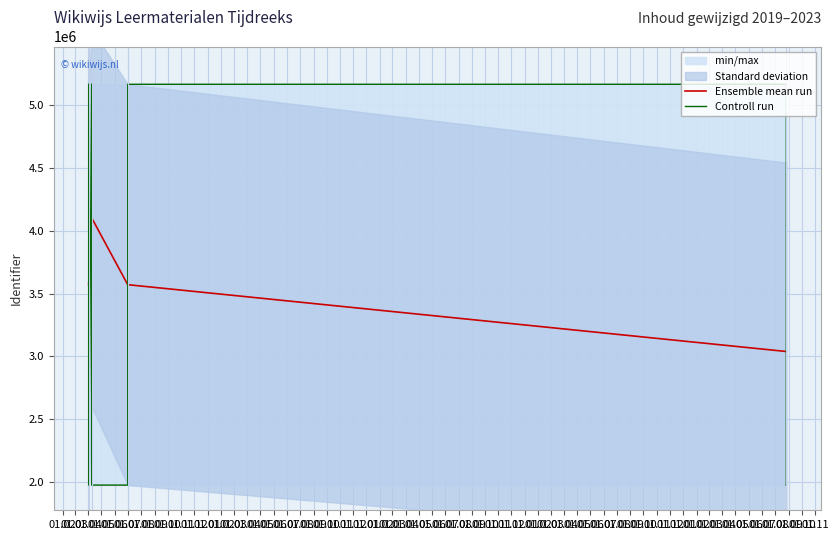

In Ensemble mean run, how many points are higher than both neighbors (excluding endpoints)?

1